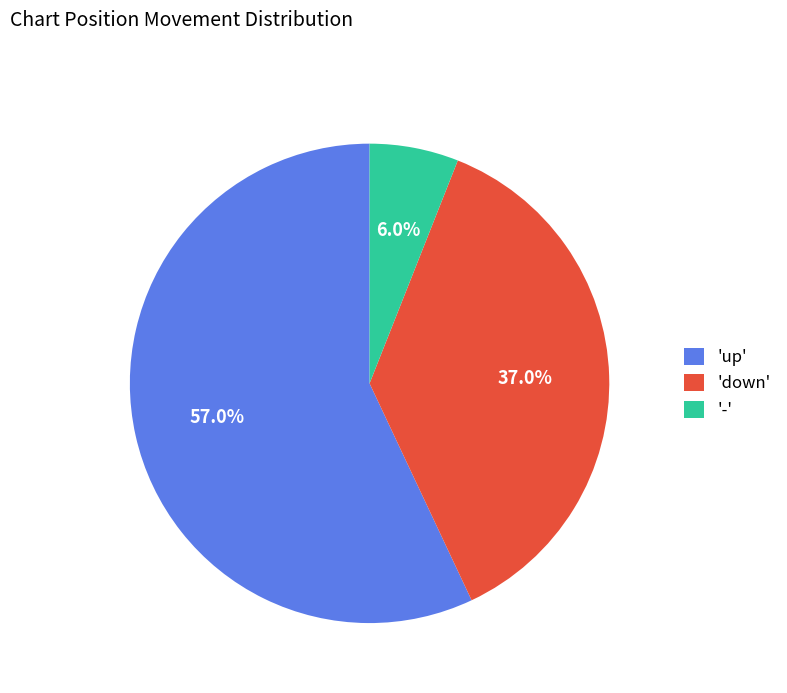

How many slices are in this pie chart?

3